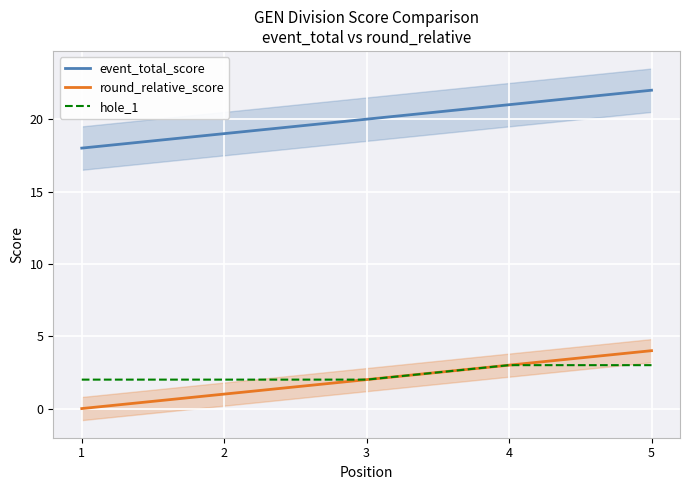

At which category is the sum across all series the highest?

5